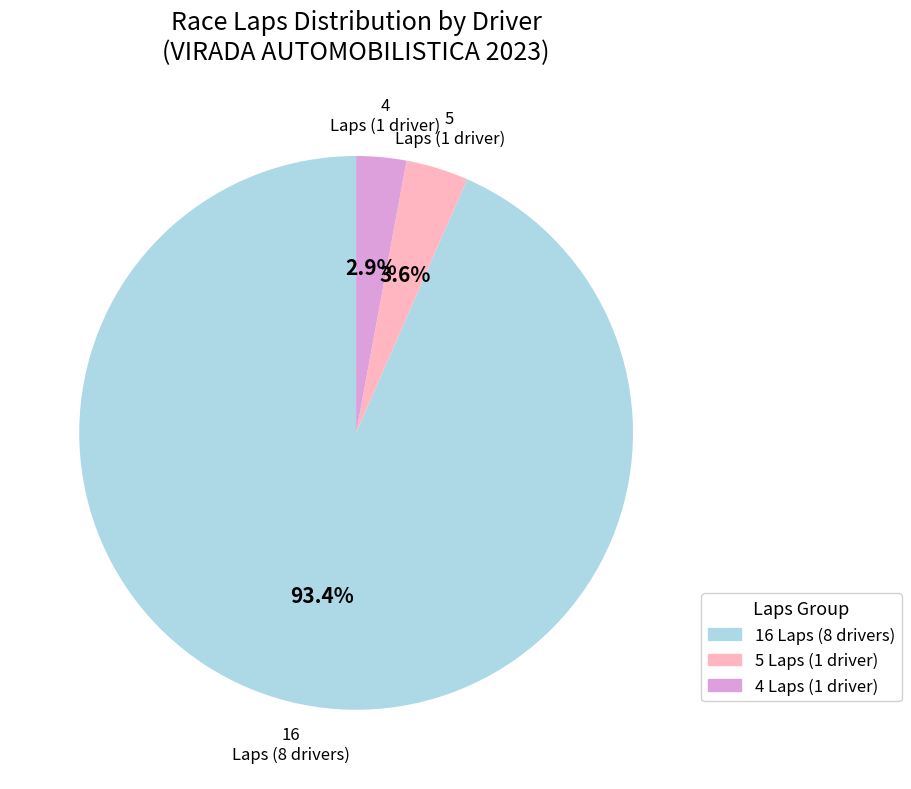

Does any single category account for the majority?

Yes